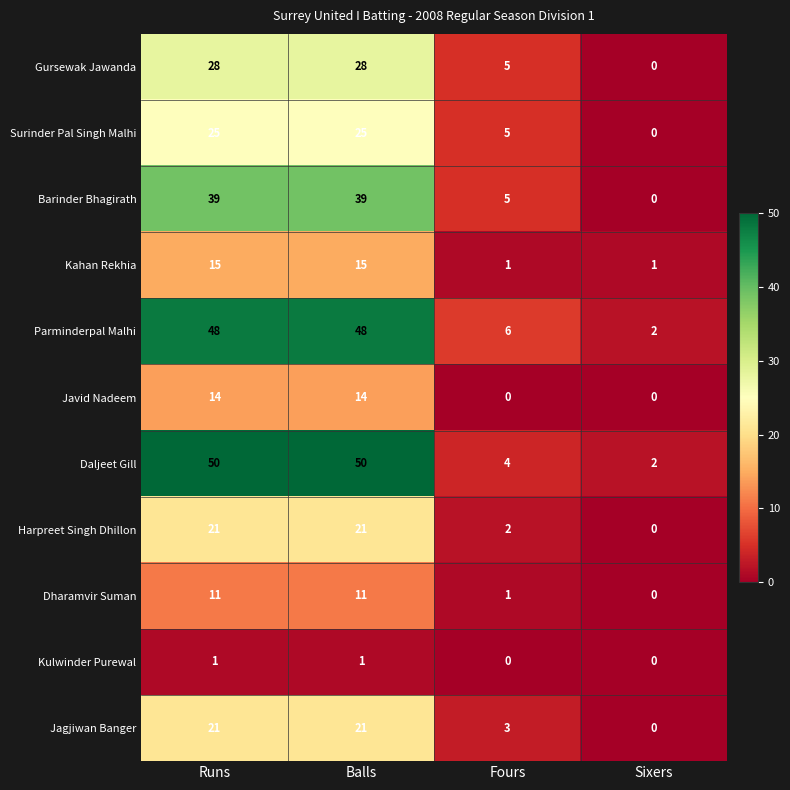

What is the difference between the maximum and second lowest values in the Surinder Pal Singh Malhi series?

20